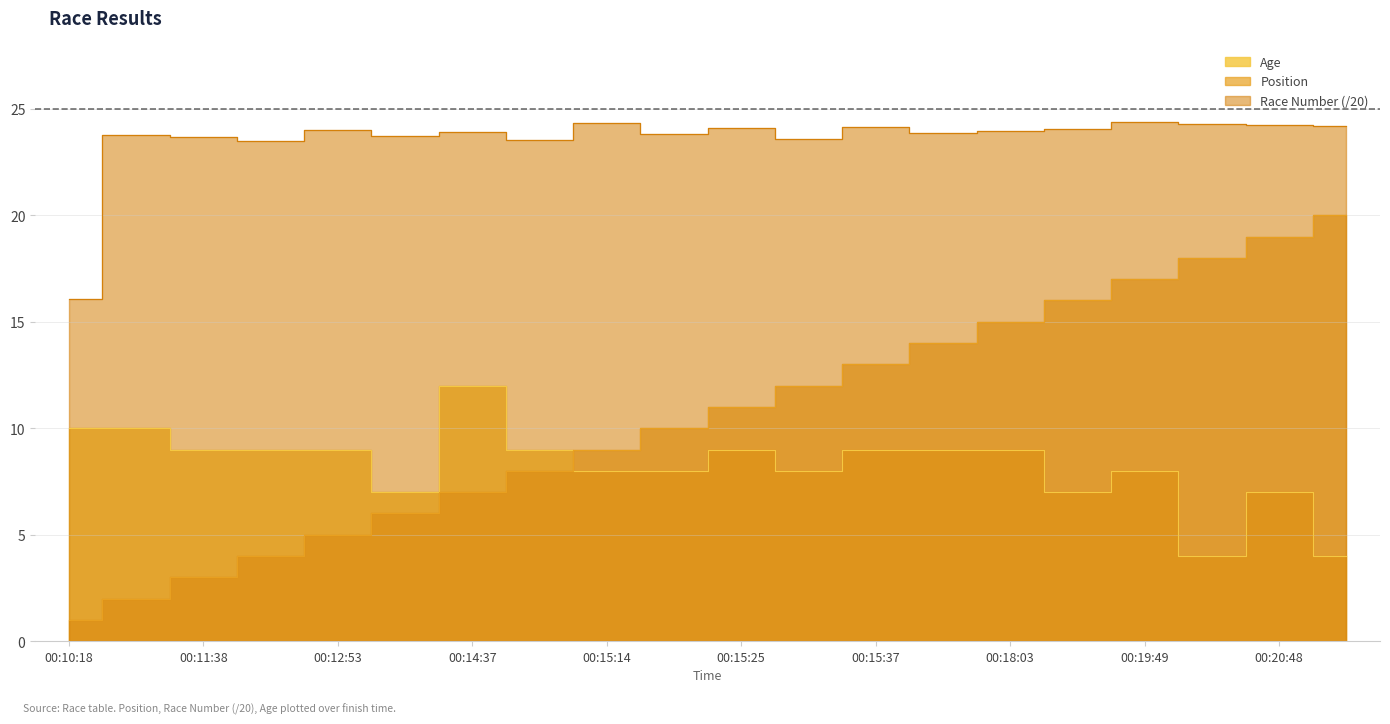

Does the chart display data point markers on the line(s)?

No